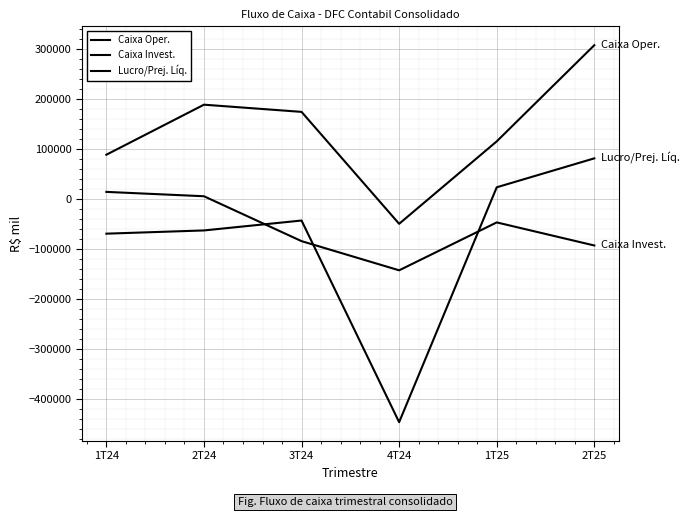

Where does the Lucro/Prej. Líq. series first go above -43215?

1T25